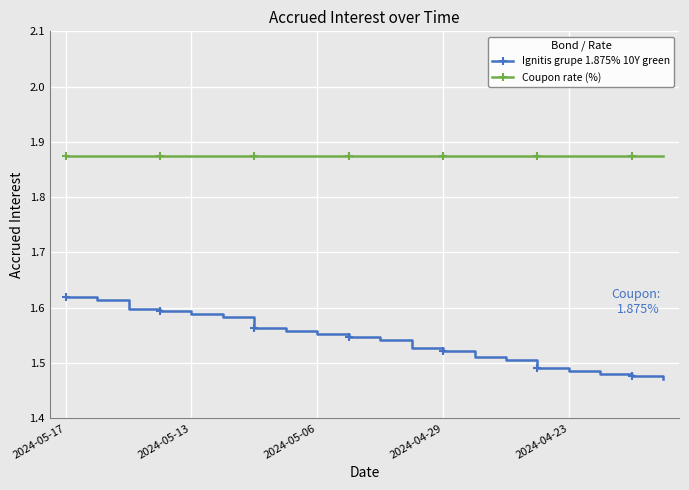

How many series are shown in this chart?

2